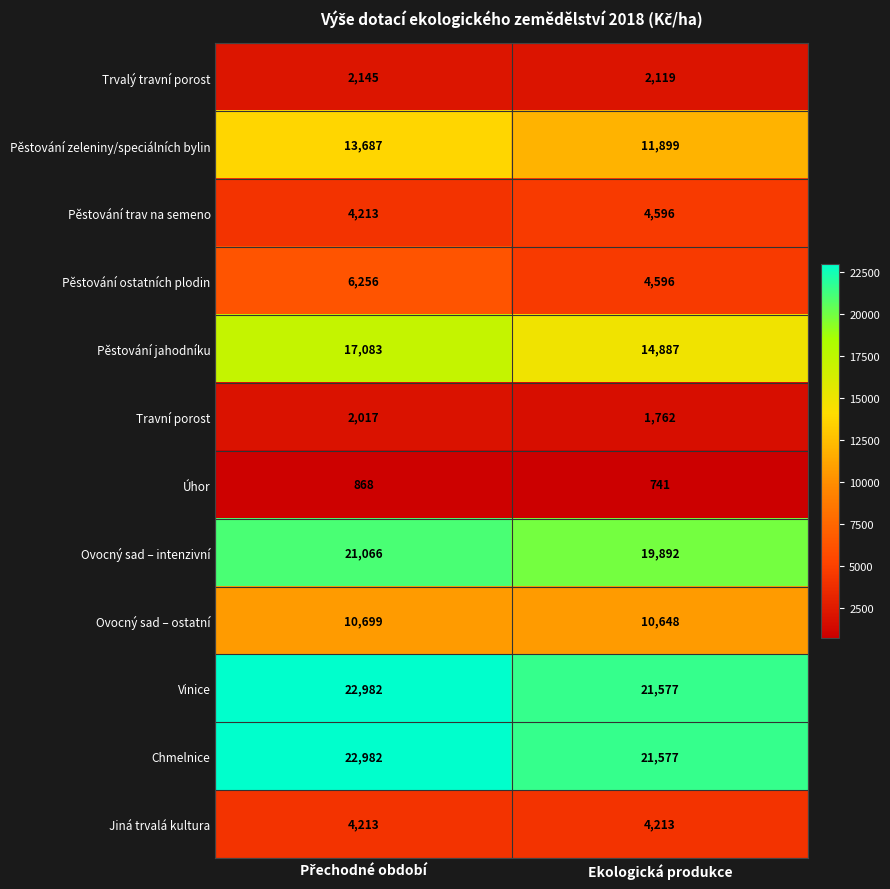

What is the lowest value of the Pěstování ostatních plodin series?

4596